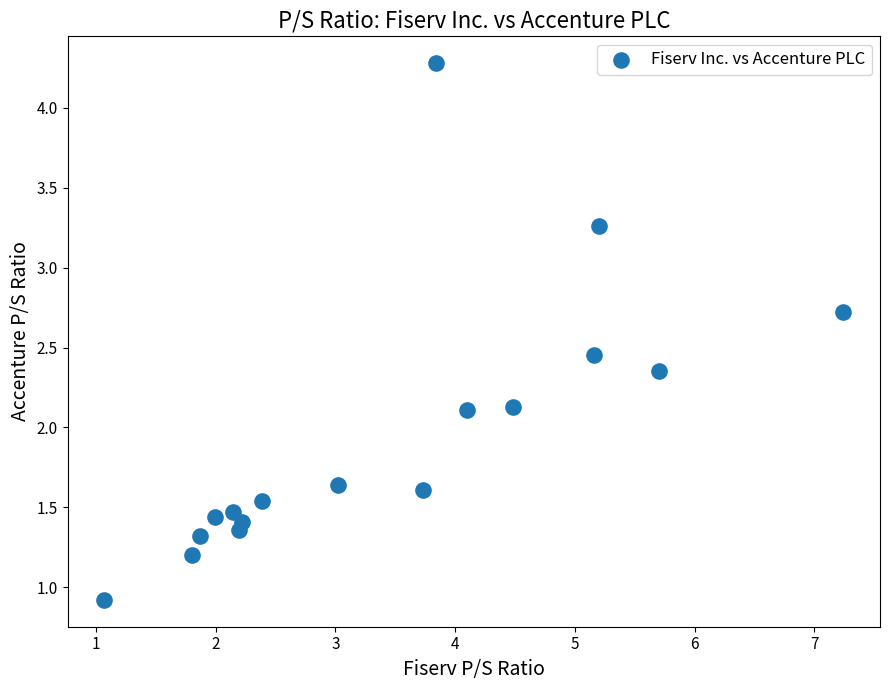

What is the range of Y values (max minus min)?

3.4